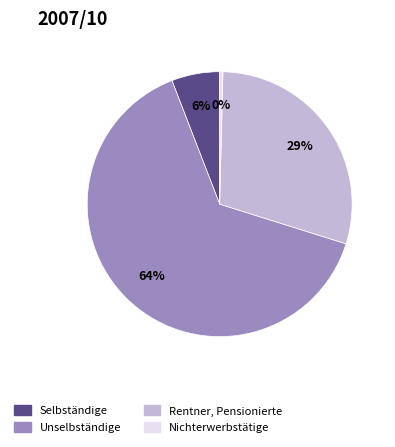

Do Rentner, Pensionierte and Selbständige together represent more than half of the pie?

No